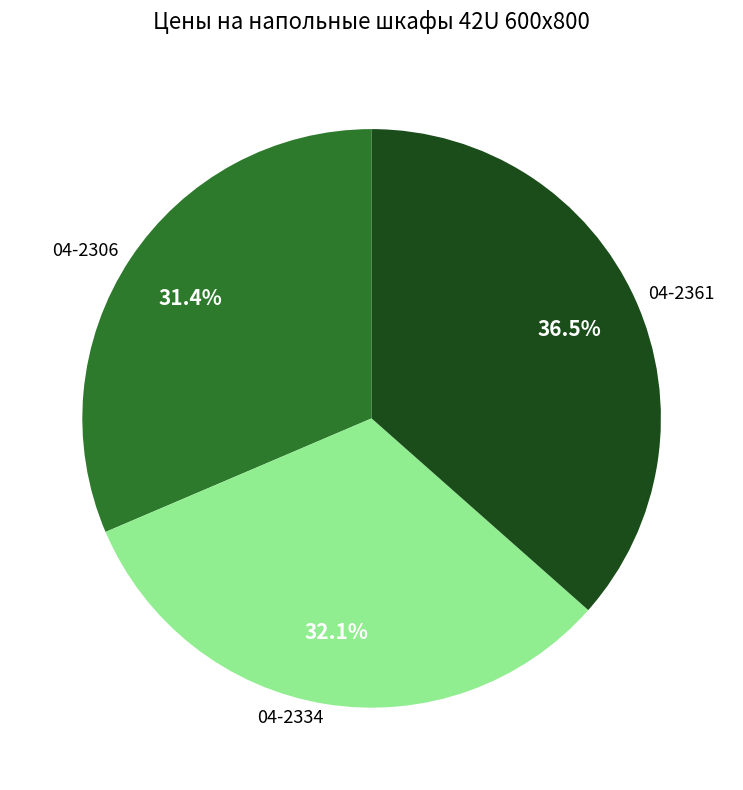

Approximately how many times larger is the value at 04-2306 compared to 04-2361?

0.9